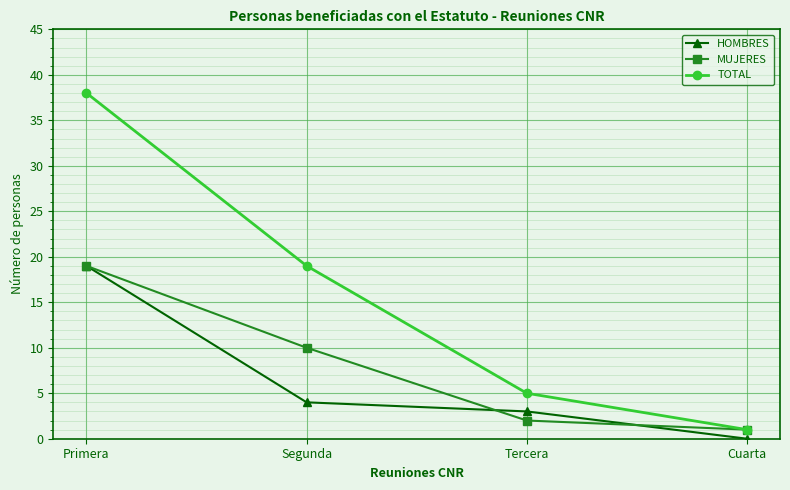

True or false: TOTAL and HOMBRES cross at least once.

False